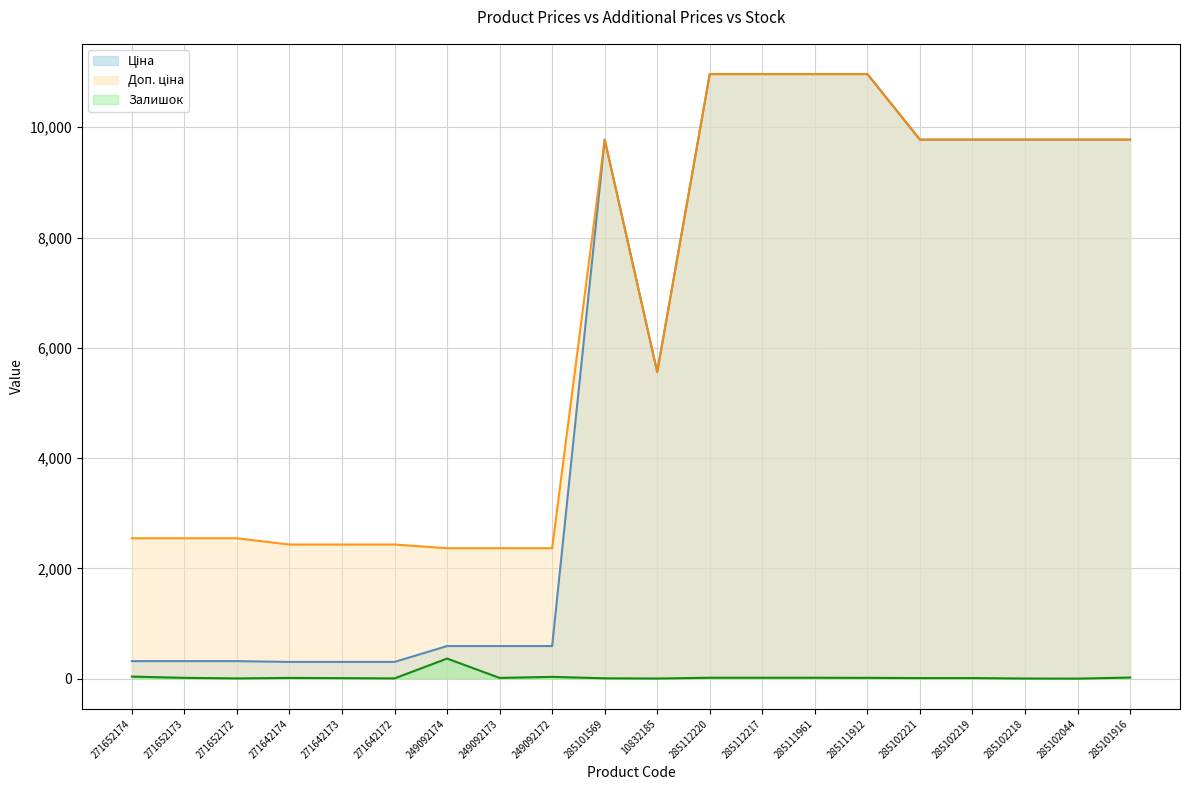

At how many categories does at least one series exceed 9135?

10